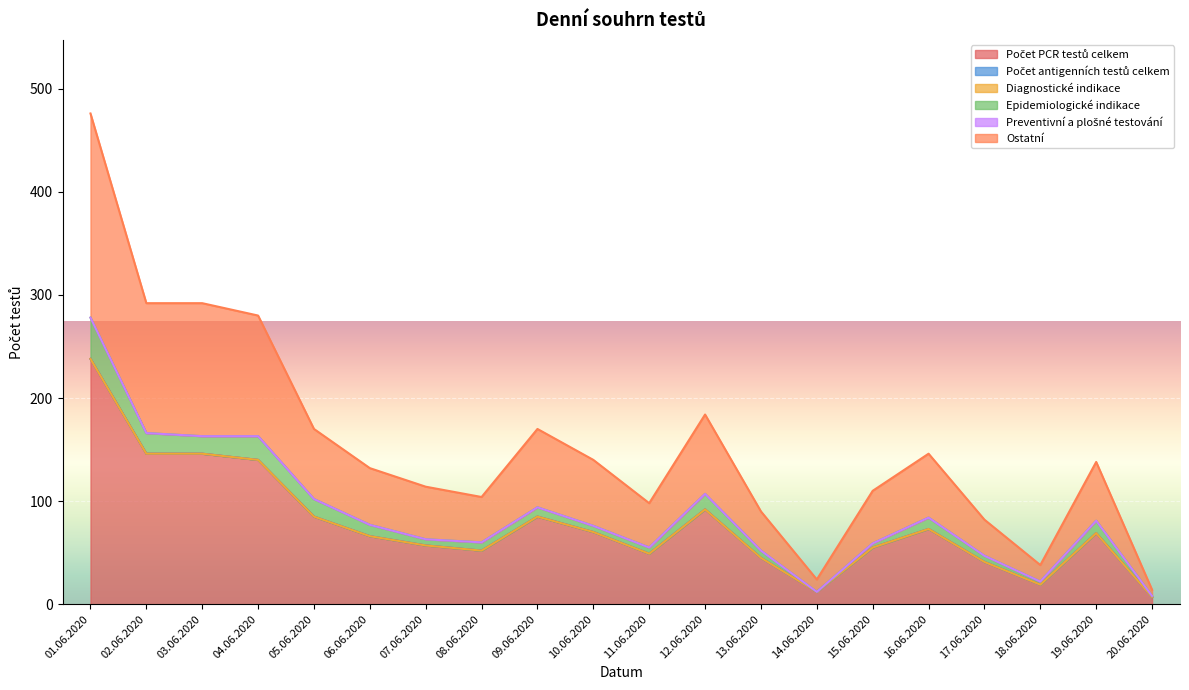

Where is Epidemiologické indikace nearest to the value 20?

02.06.2020